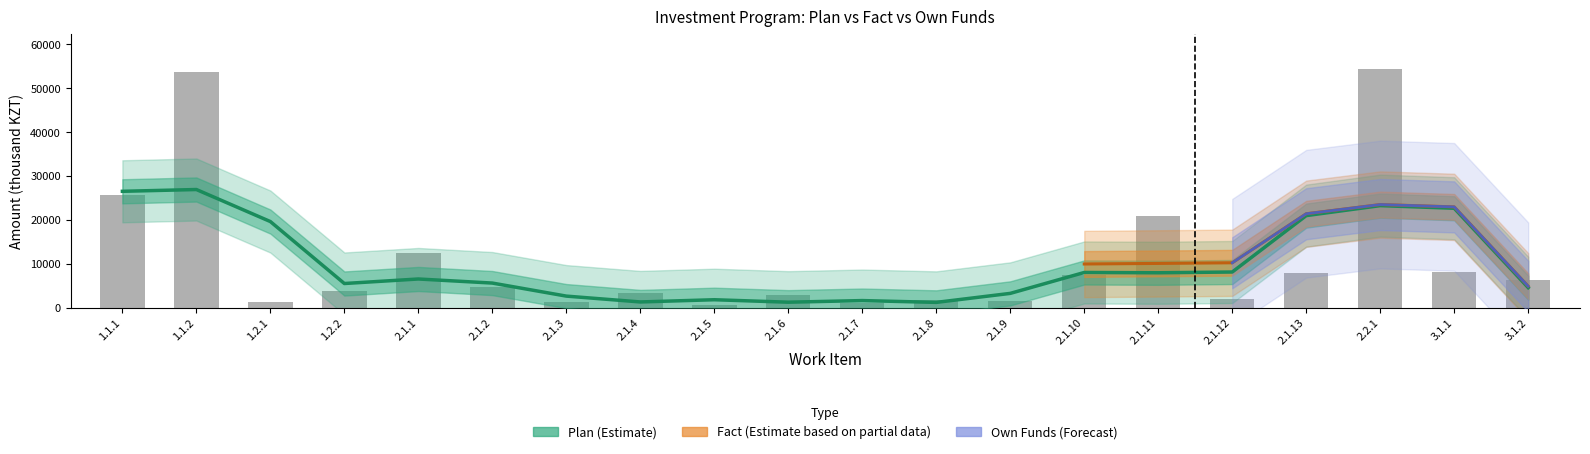

What is the spread (max minus min) of values at 2.1.3?

292.0